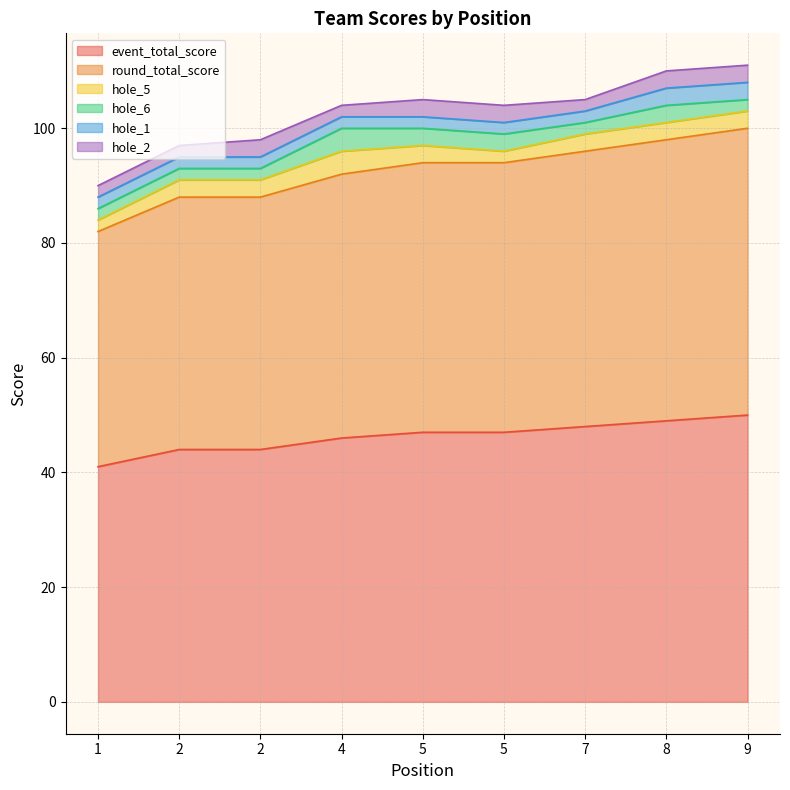

Does the chart have visible grid lines?

Yes